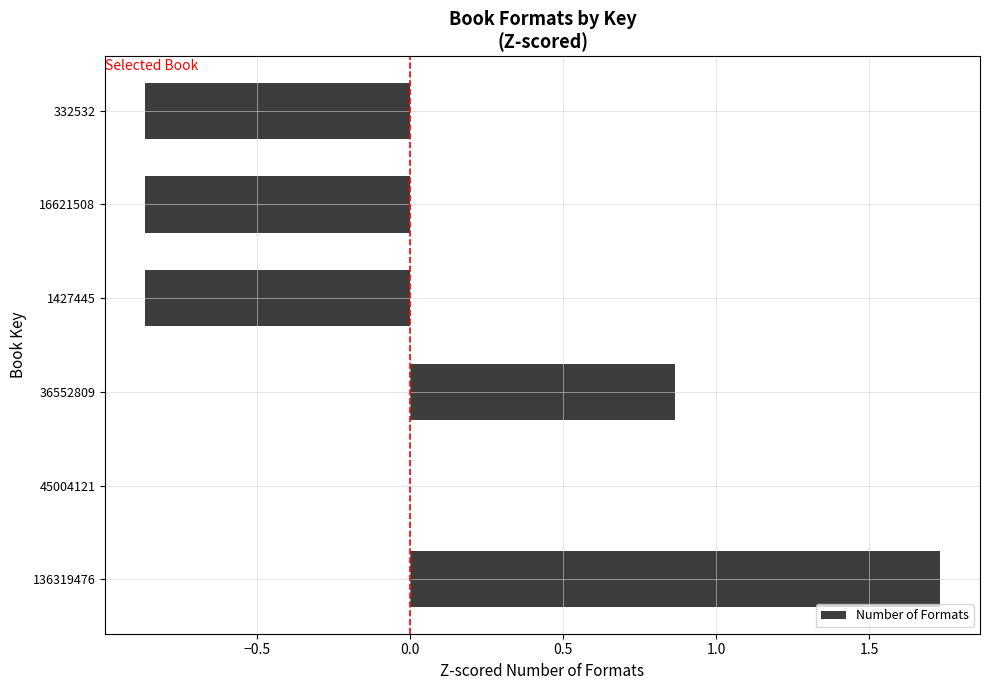

The chart shows a value of -1.5 at 16621508. True or false?

False